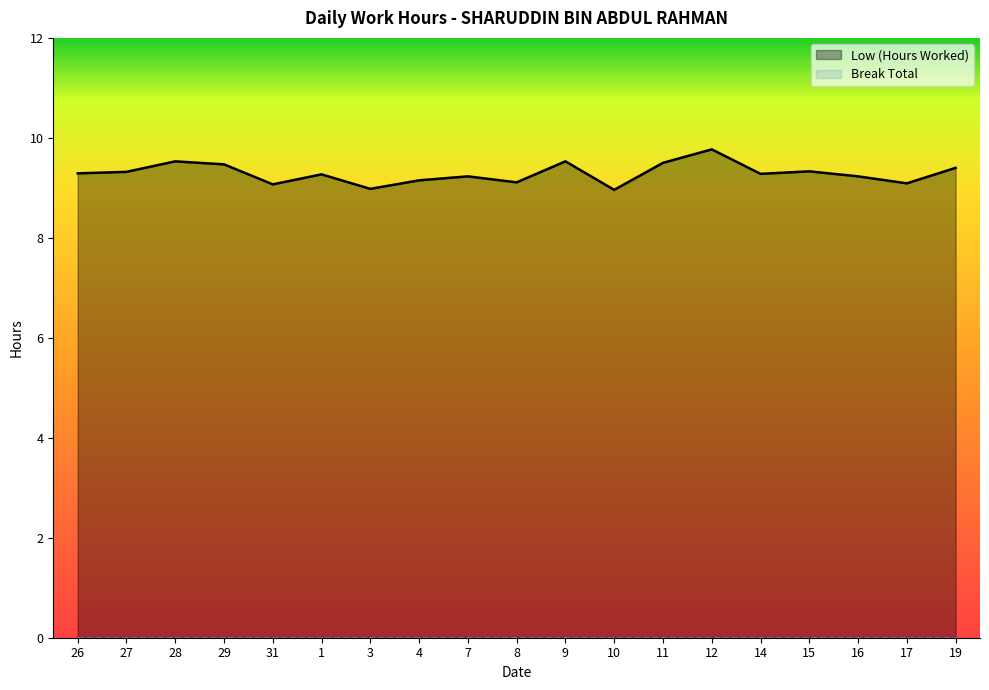

The value at 31 is 2.2. True or false?

False